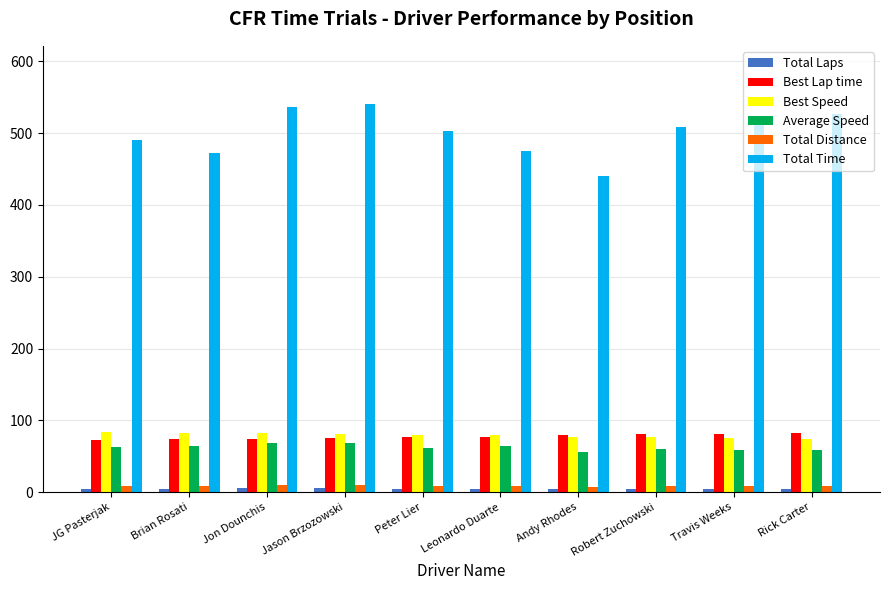

What is the highest value of the Average Speed series?

68.4